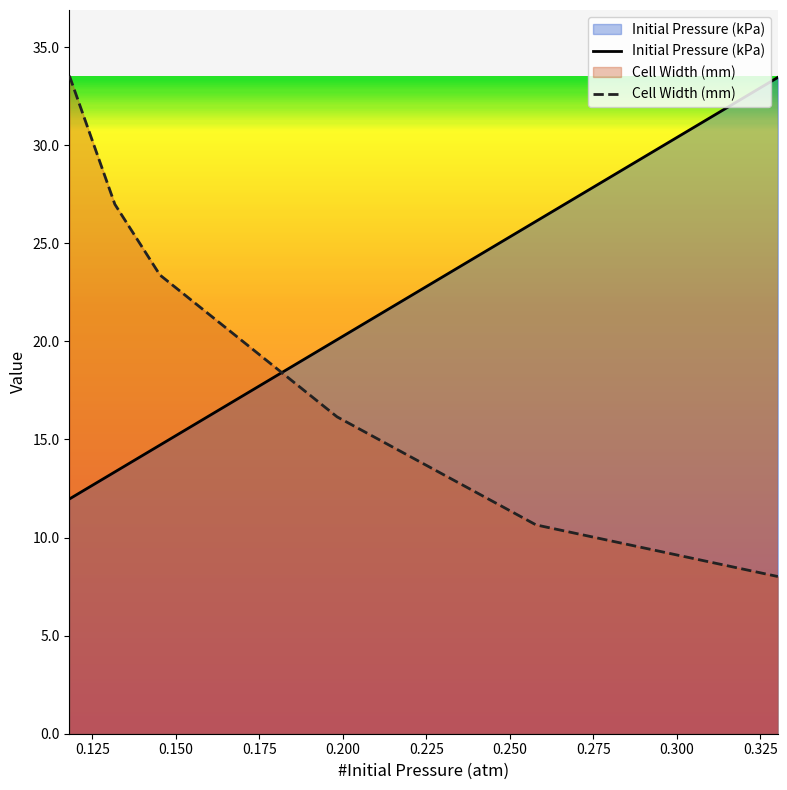

What is the value of the Cell Width (mm) point at the 3rd from the left?

23.4